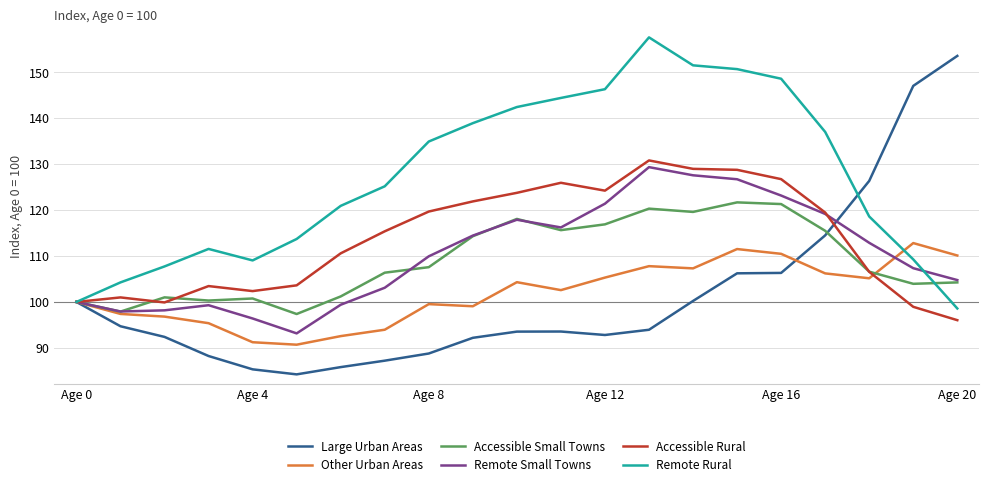

Which series has the widest spread of values?

Large Urban Areas